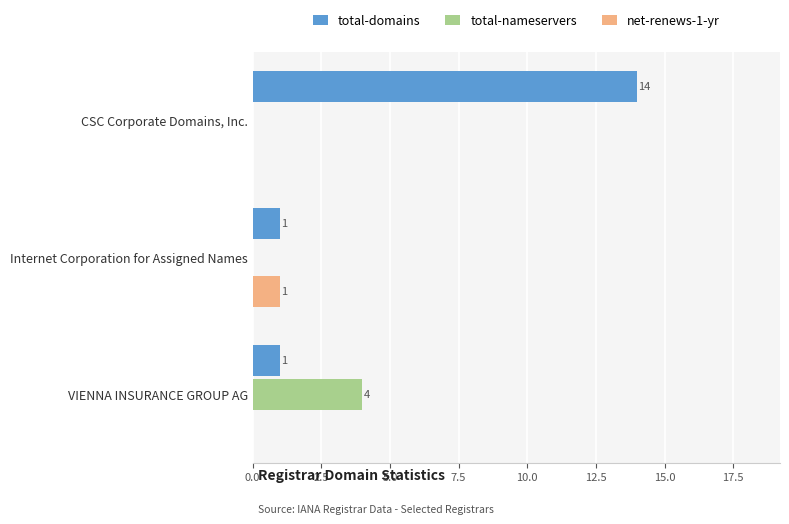

Is it true that total-domains equals 8 at CSC Corporate Domains, Inc.?

False